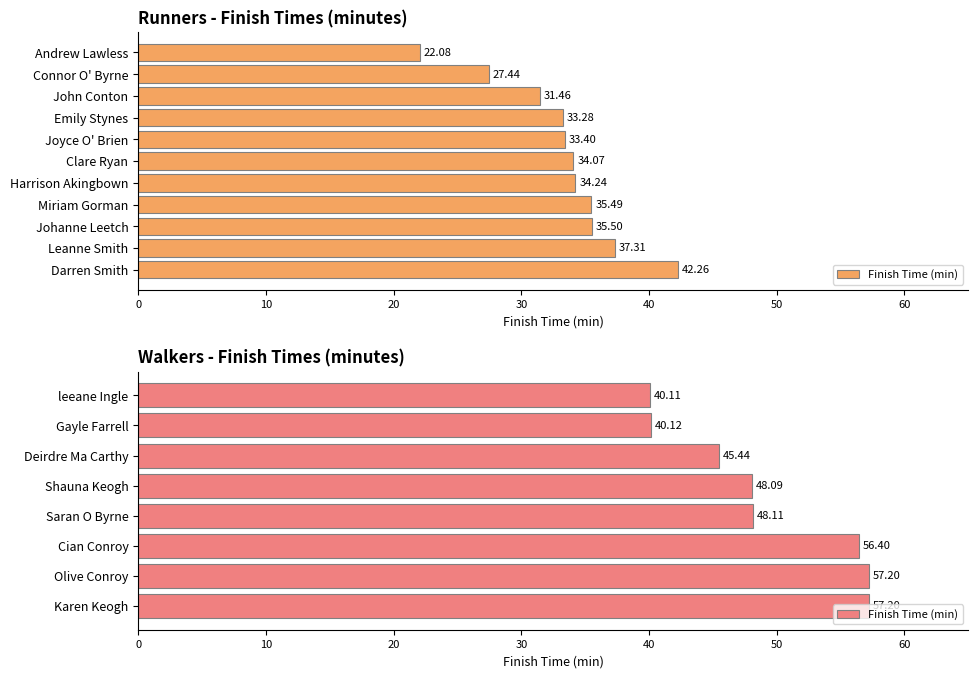

What is the greatest value displayed?

57.2